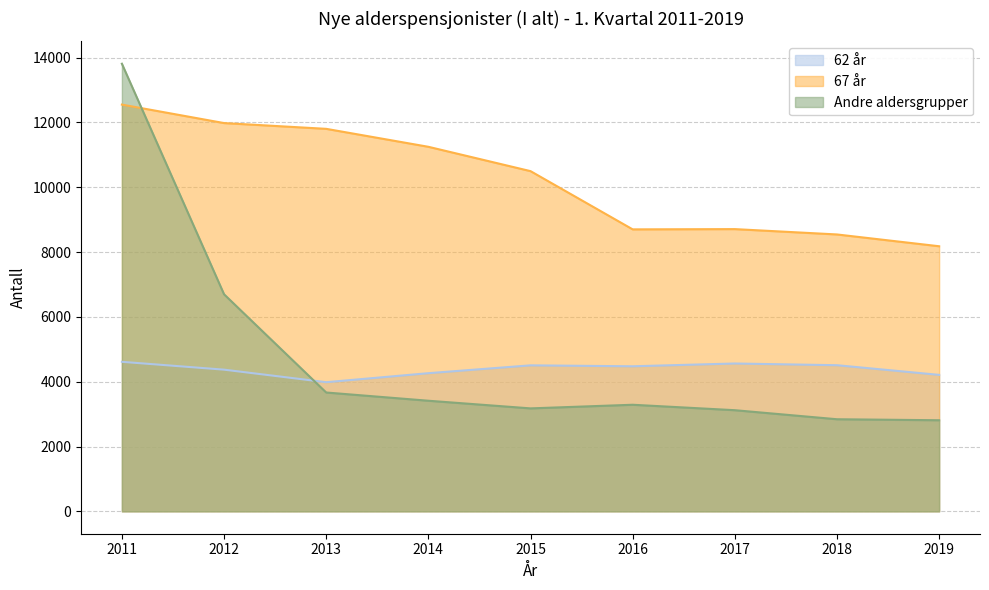

Between which two adjacent categories do 62 år and Andre aldersgrupper first intersect?

2012 and 2013